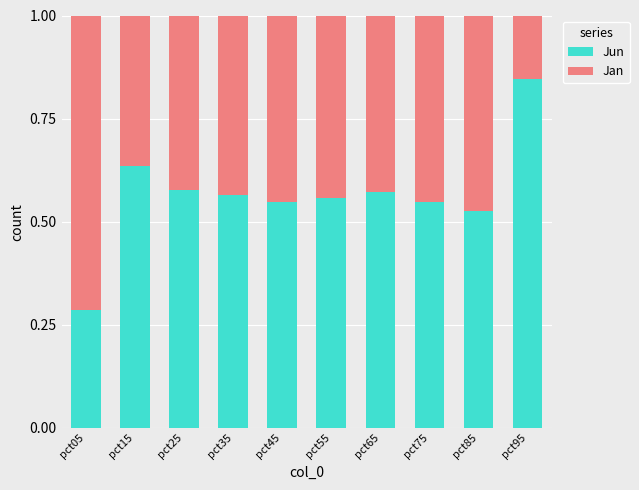

What is the total value across all series at pct35?

1.0